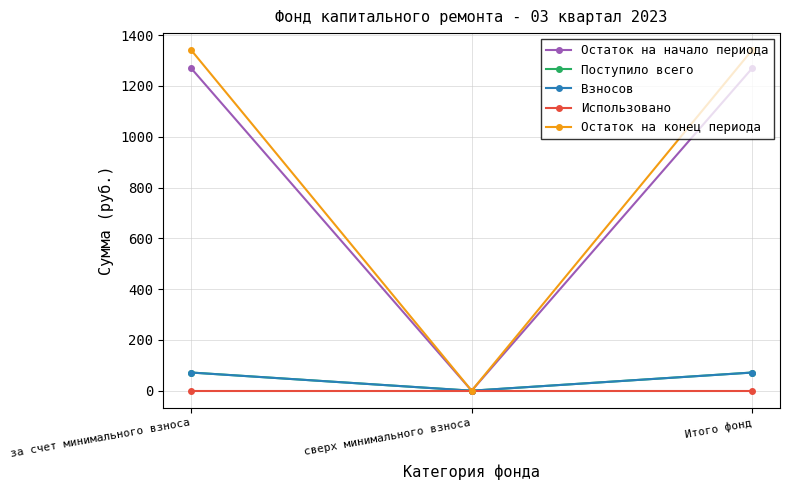

What is the maximum value shown in the chart?

1340.9